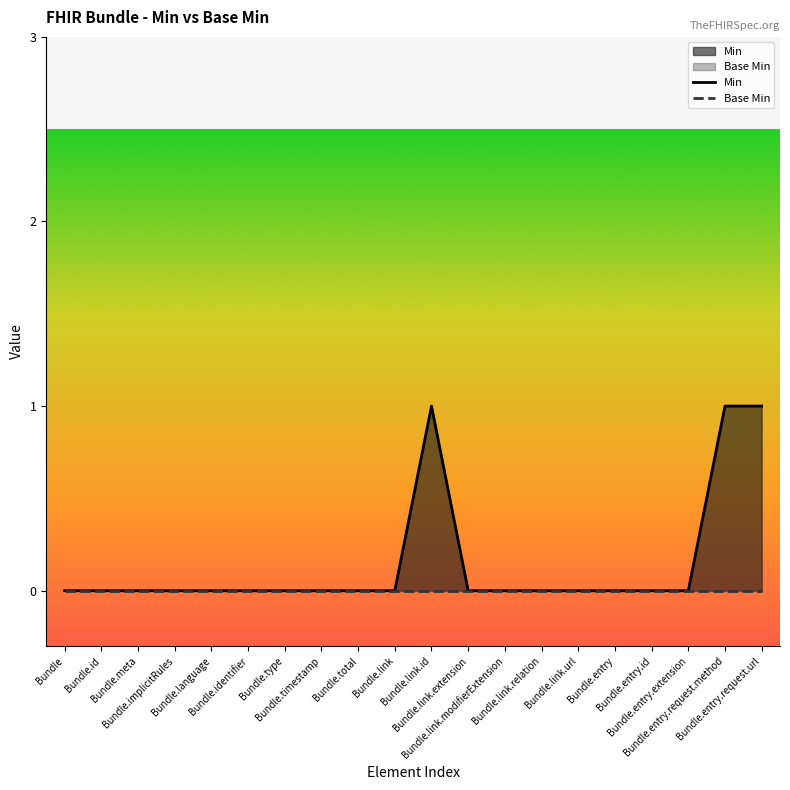

Does the chart display data point markers on the line(s)?

No